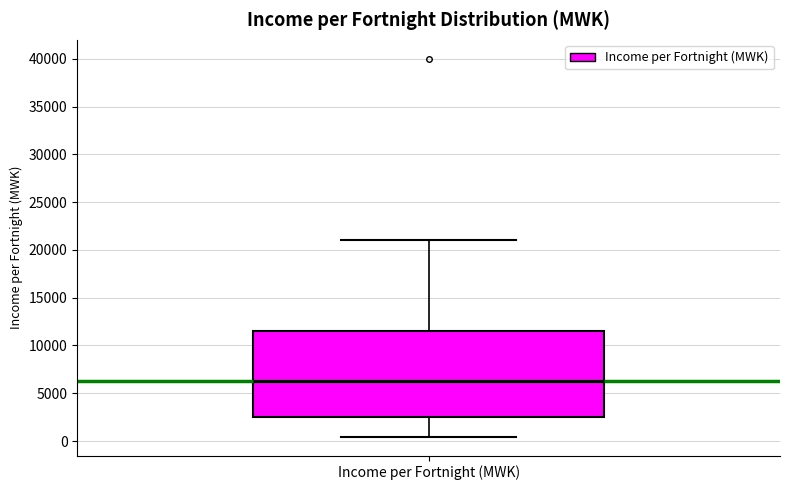

Transcribe this box plot: give where the median line is, the range the box spans, and where the two whiskers end, as read against the y-axis. The values are not printed on the chart, so give them approximately, as read against the axis.

median 6500, box 2500 to 11500, whiskers 500 to 21000